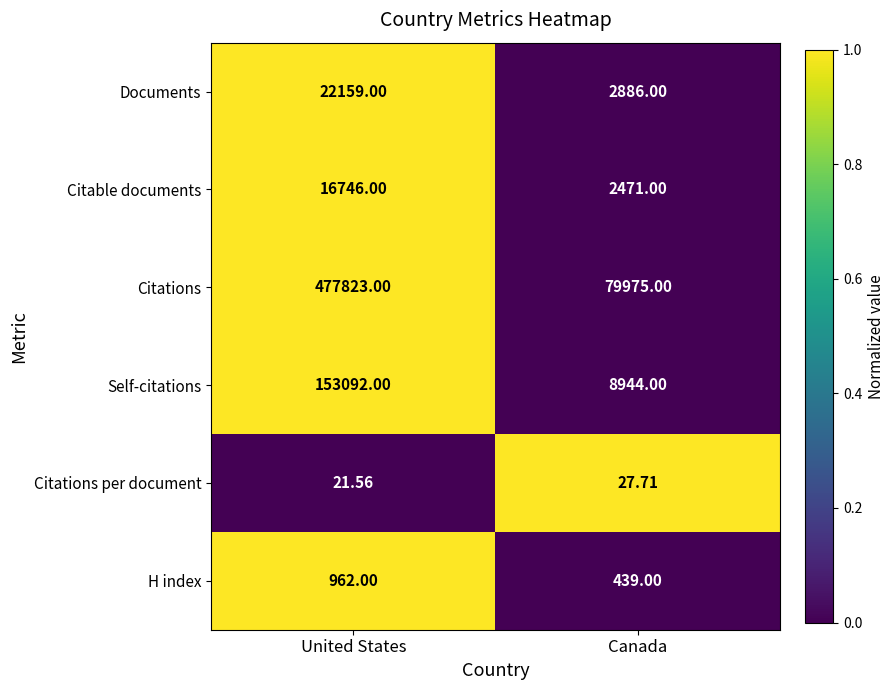

Which category has the highest value in the Documents series?

United States